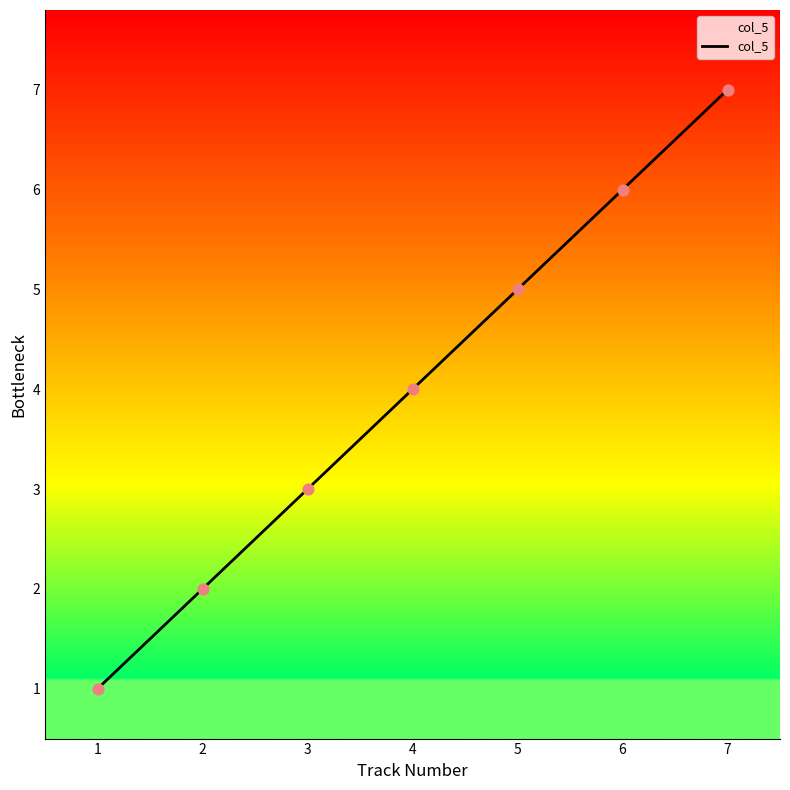

What is the change in value from 5 to 7?

+2